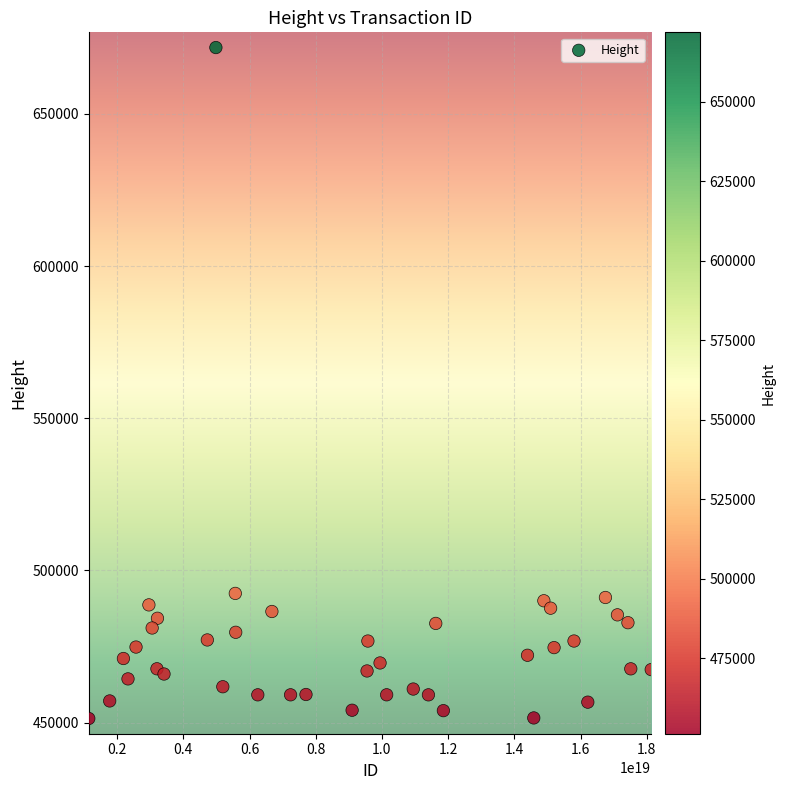

What is the range of X values (max minus min)?

16991504975195283456